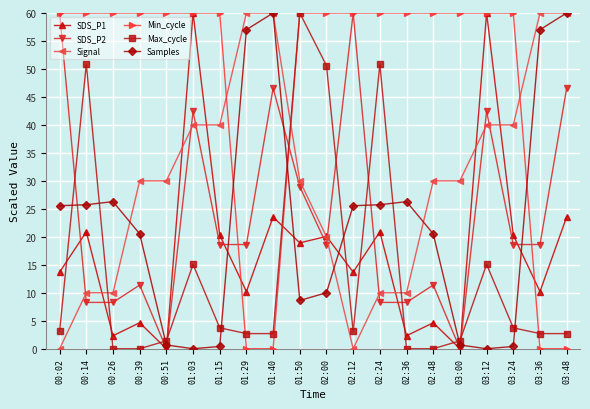

The SDS_P2 series shows 23.5 at 00:51. True or false?

False